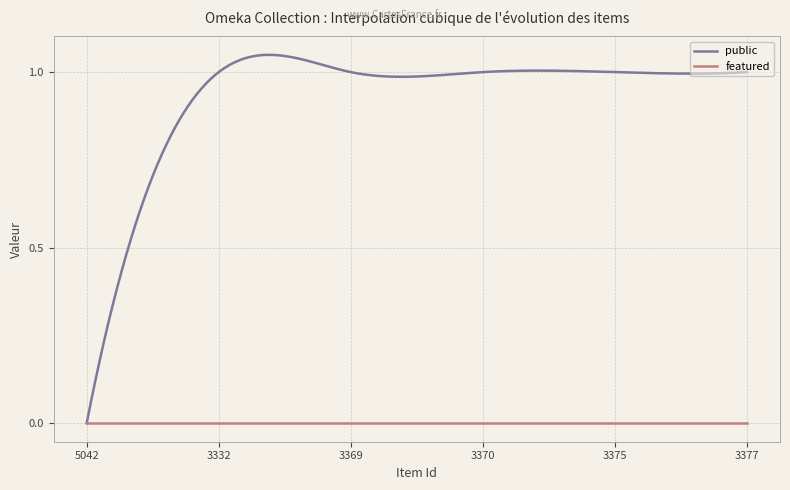

True or false: public has more than 0 interior local peaks.

True